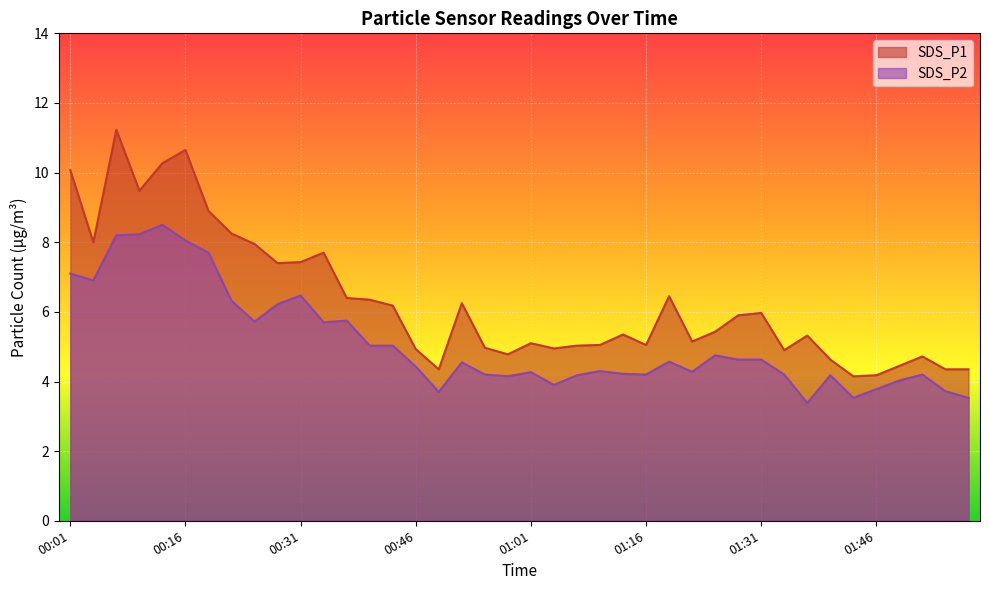

Where is SDS_P1 nearest to the value 7?

00:28